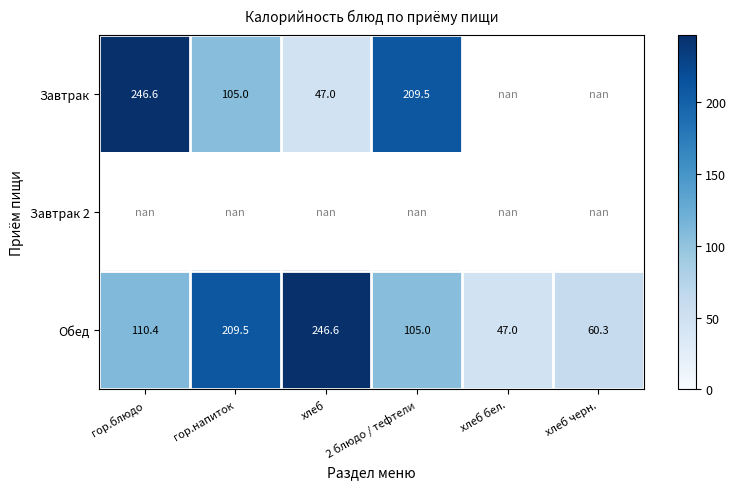

At which label is Обед closest to 146?

гор.блюдо